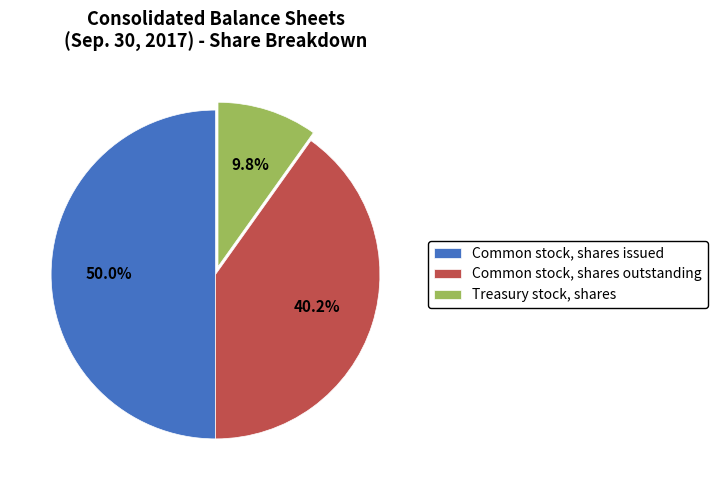

What percentage is the Common stock, shares issued slice, to the nearest percent?

50%